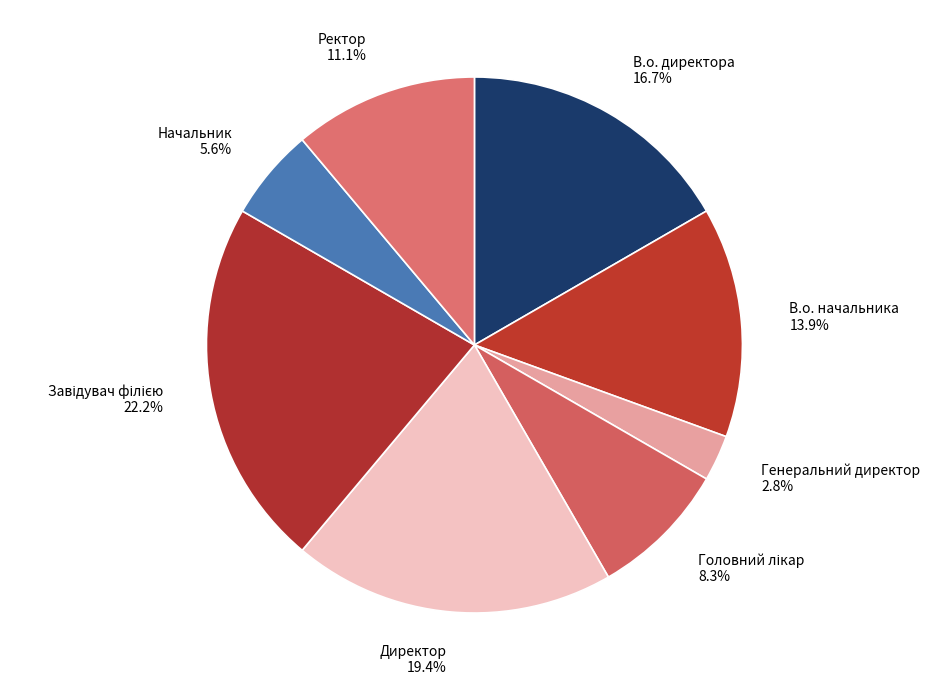

Is there any slice that represents more than half of the pie?

No